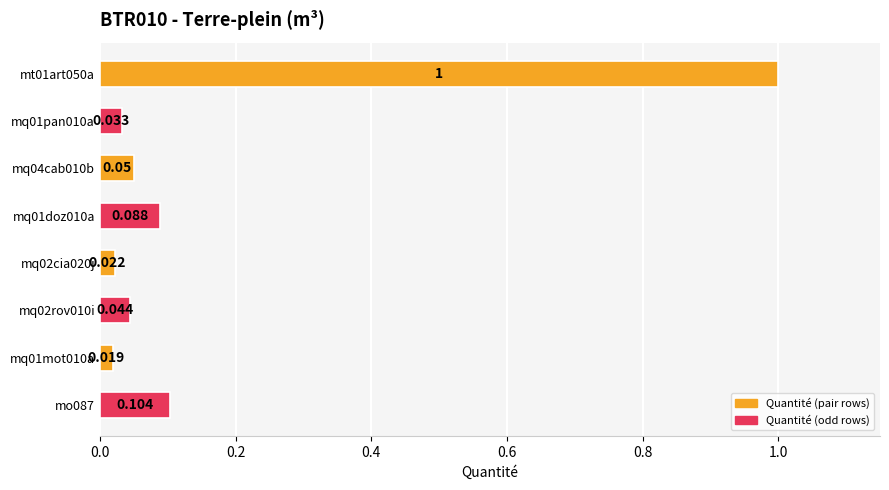

Are the bars horizontal?

Yes